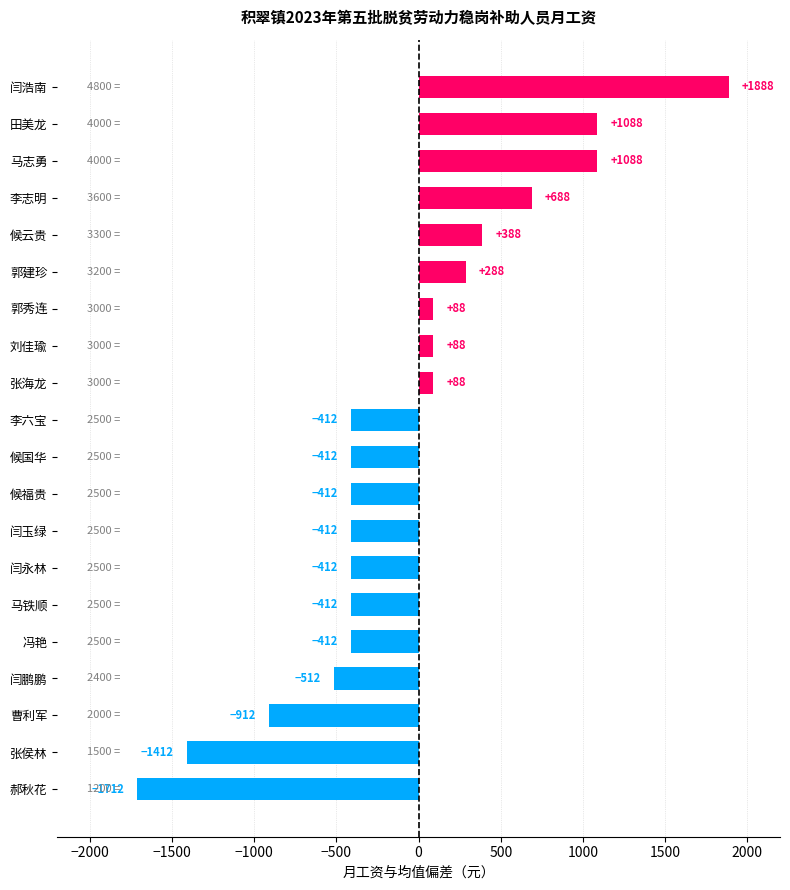

What is the change in value from 候福贵 to 马志勇?

+1500.0